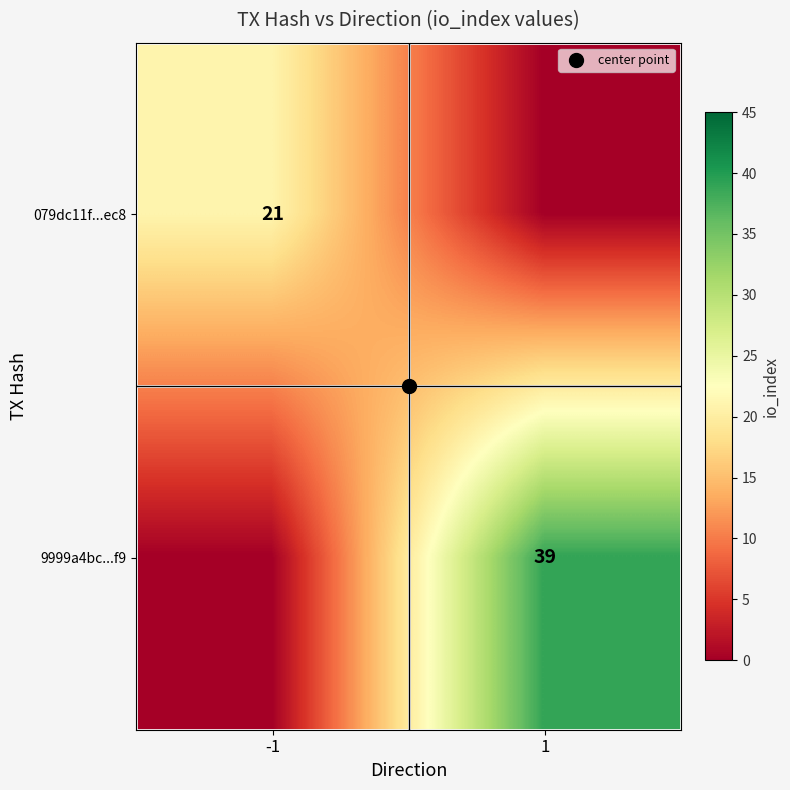

At how many categories does at least one series exceed 37?

1